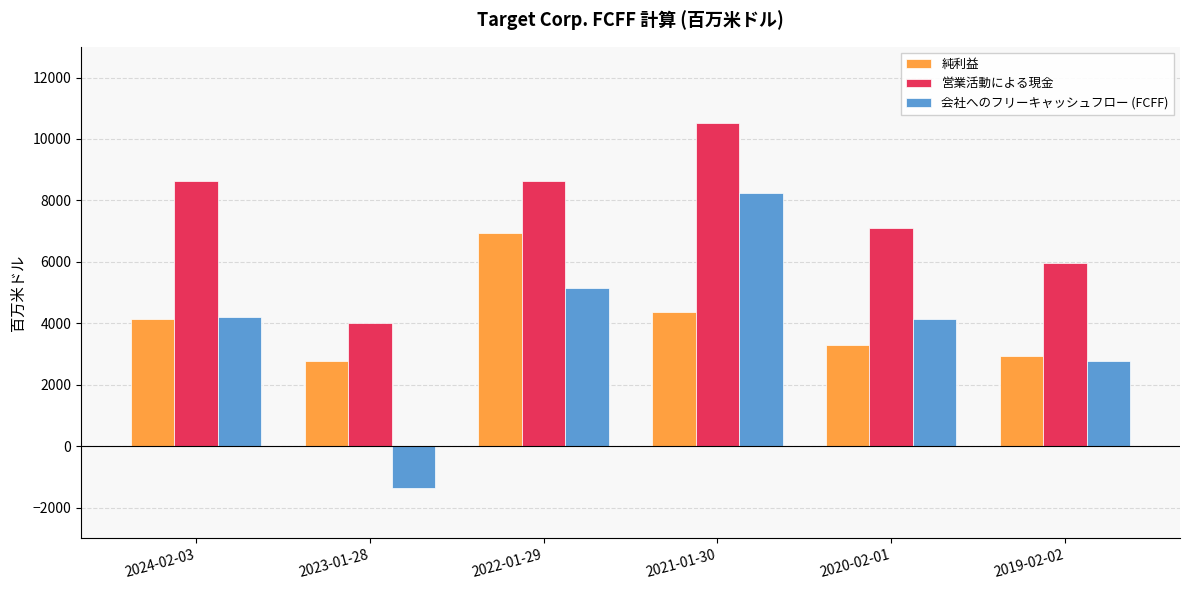

At which category does the chart reach its peak across all series?

2021-01-30